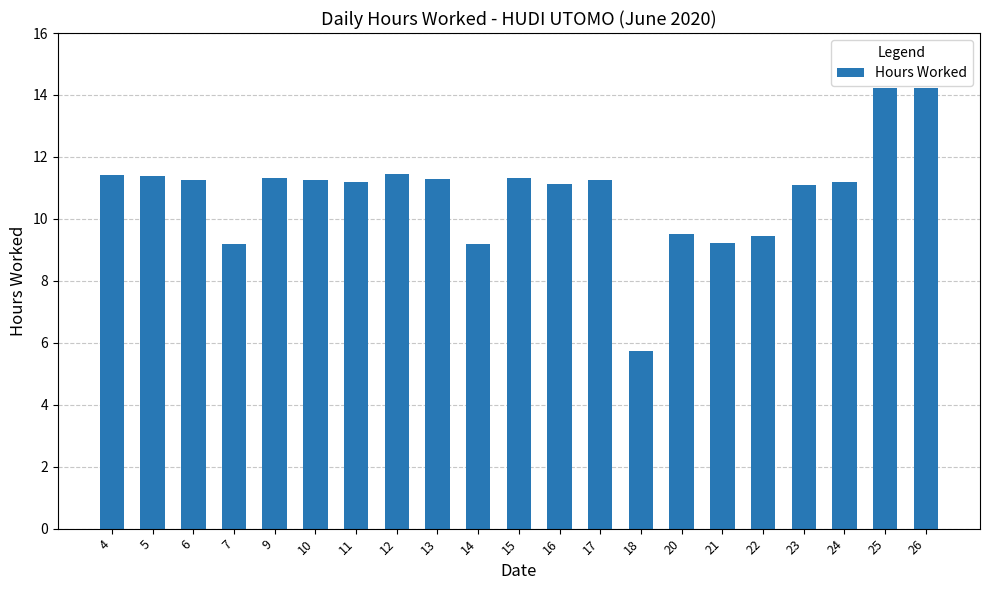

Which category has the lowest value across all series?

18